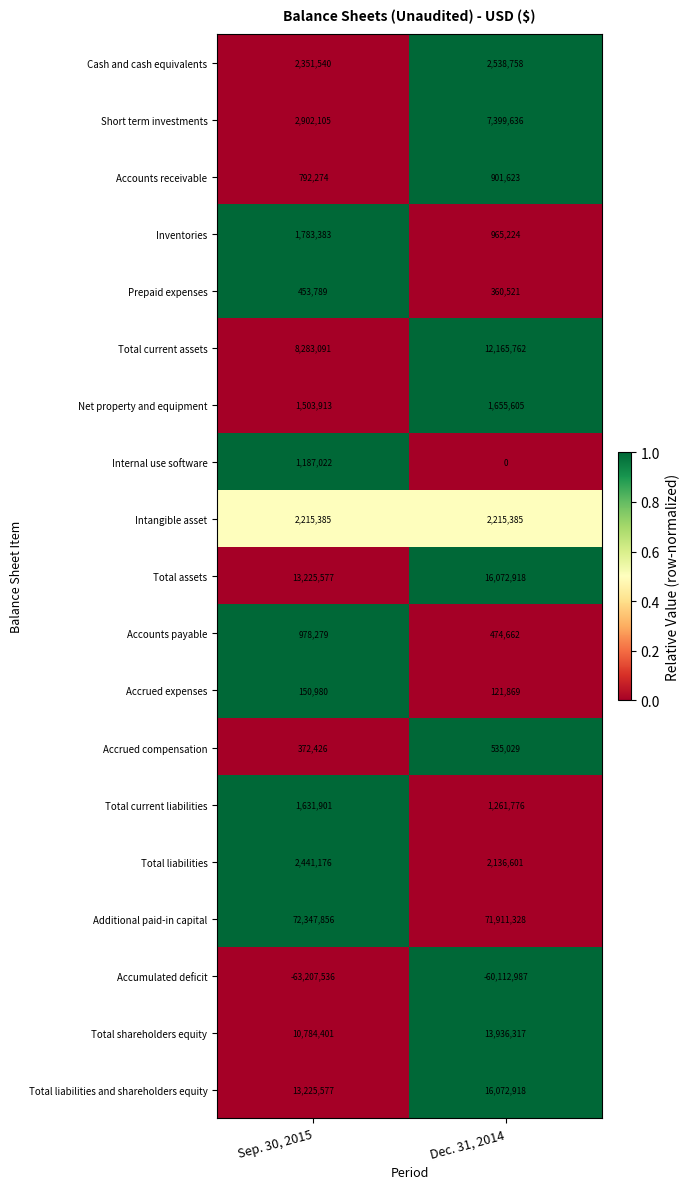

How many series are shown in this chart?

19